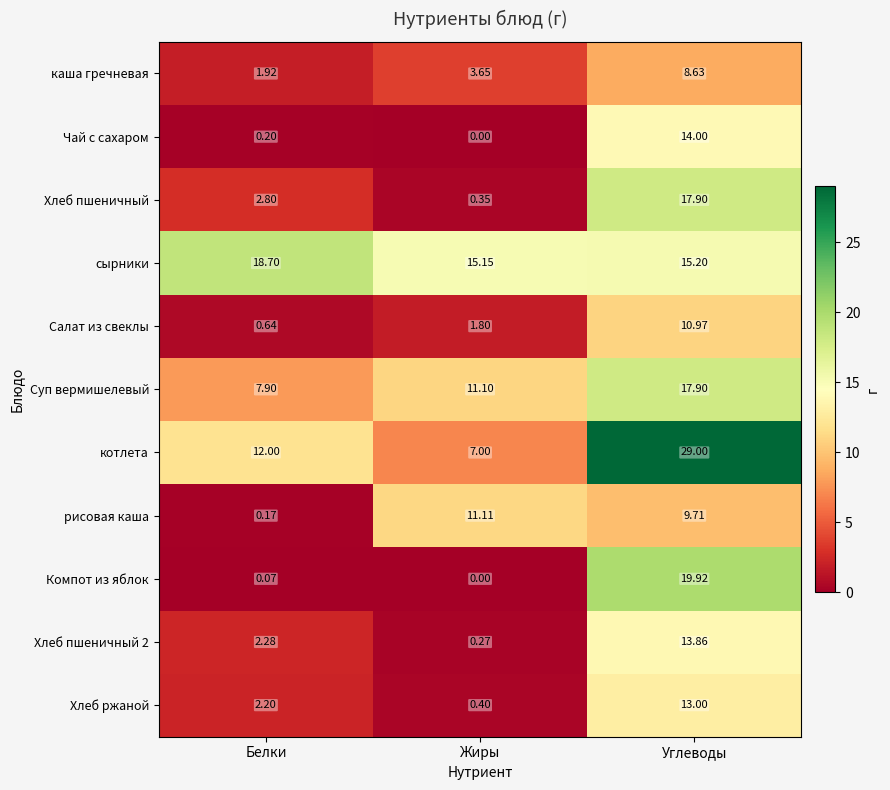

How many data points does each series have?

3